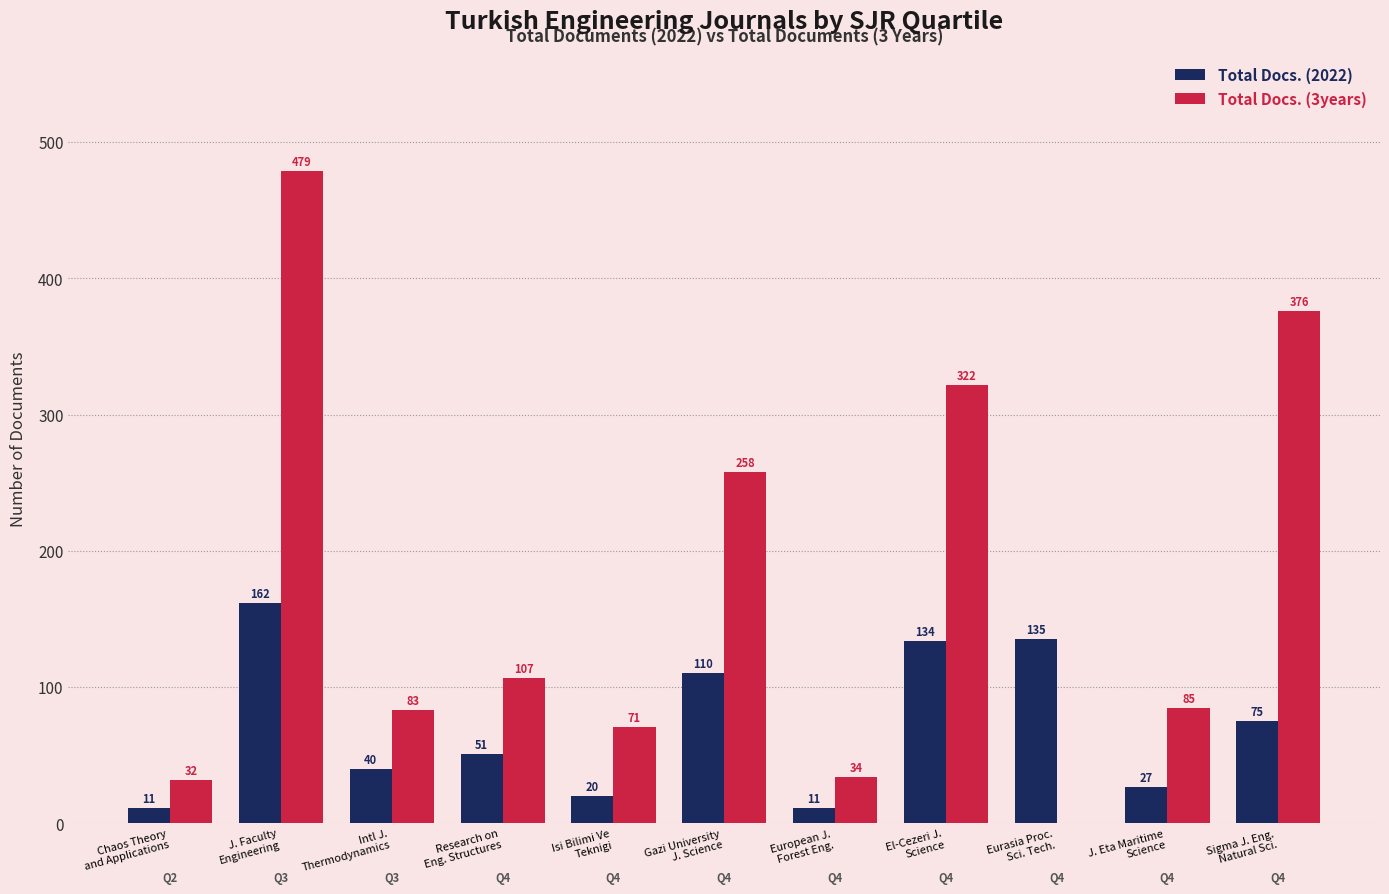

Reading left to right, list all the values displayed in this chart.

Total Docs. (2022): 11	162	40	51	20	110	11	134	135	27	75
Total Docs. (3years): 32	479	83	107	71	258	34	322	0	85	376